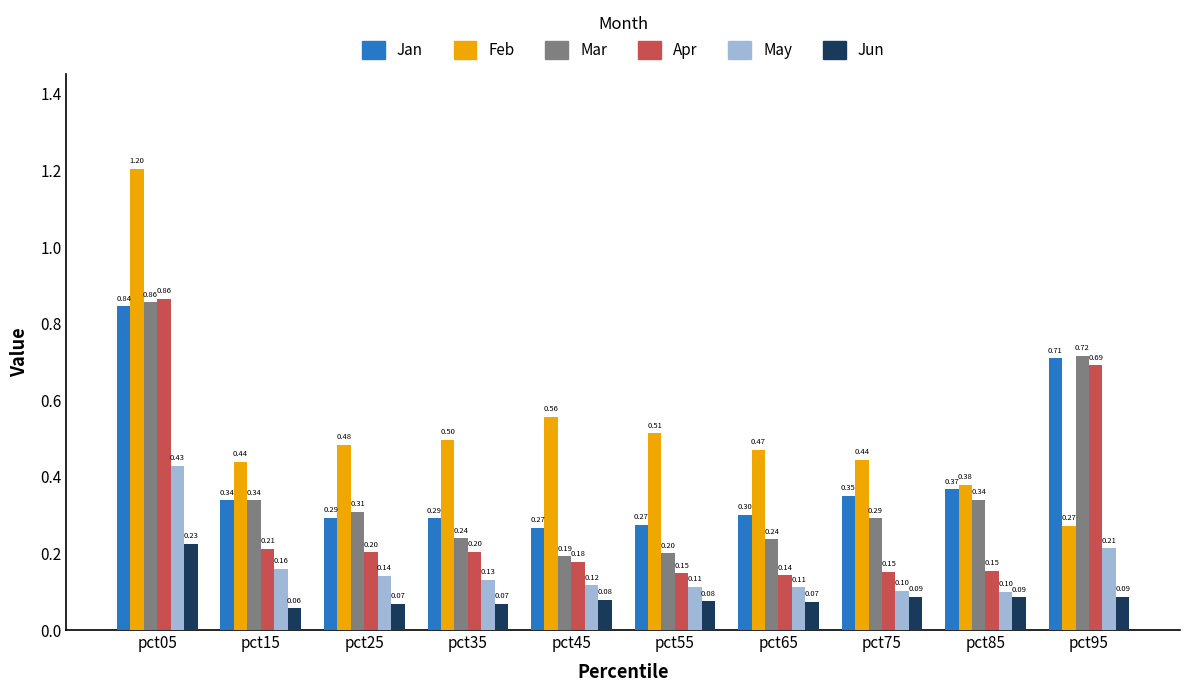

Between pct35 and pct55, which series saw the biggest shift?

Apr